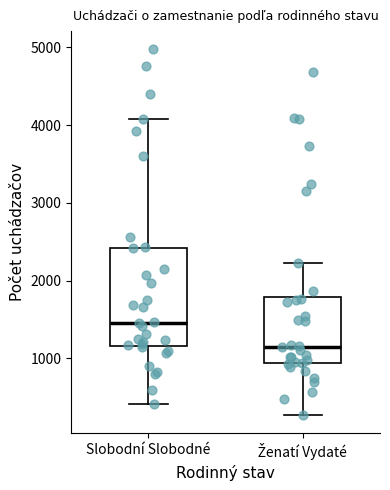

Reading left to right, read every box against the y-axis: the position of its median line, the range the box covers, and the ends of its whiskers. The values are not printed on the chart, so give them approximately, as read against the axis.

Slobodní Slobodné: median 1500, box 1200 to 2400, whiskers 400 to 4100
Ženatí Vydaté: median 1200, box 900 to 1800, whiskers 300 to 2200